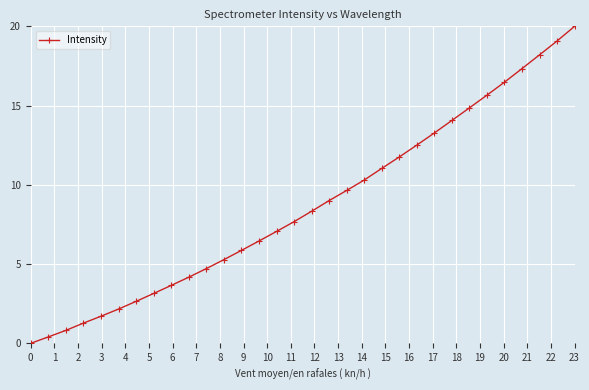

What is the difference between the maximum and minimum values?

20.0